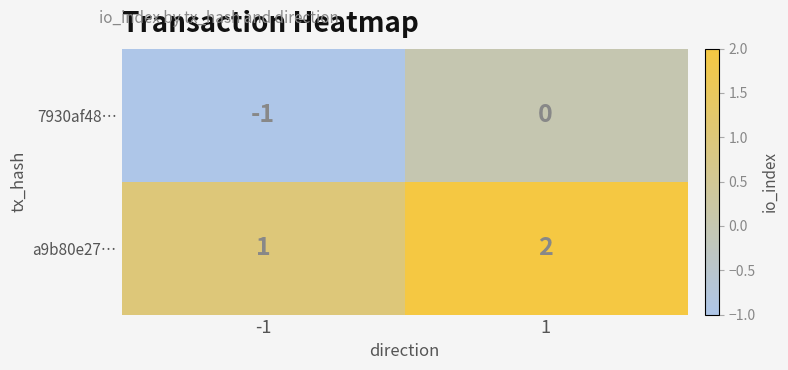

List the series in order of their overall mean, lowest first.

7930af48…, a9b80e27…